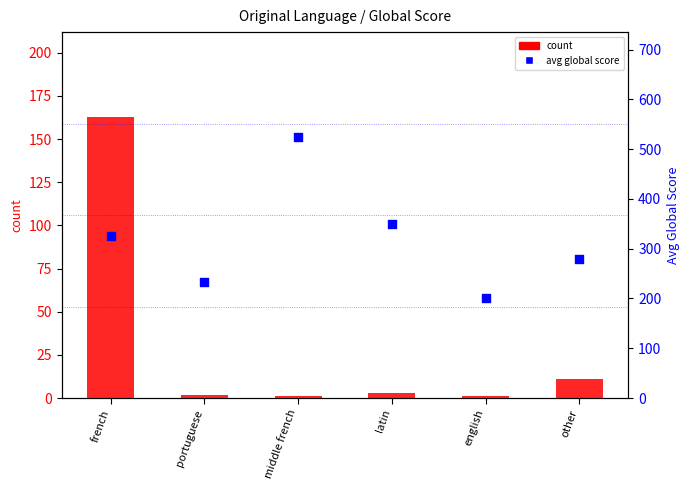

Is the value of percentile rank within the sample at other greater than the value of count at portuguese?

Yes